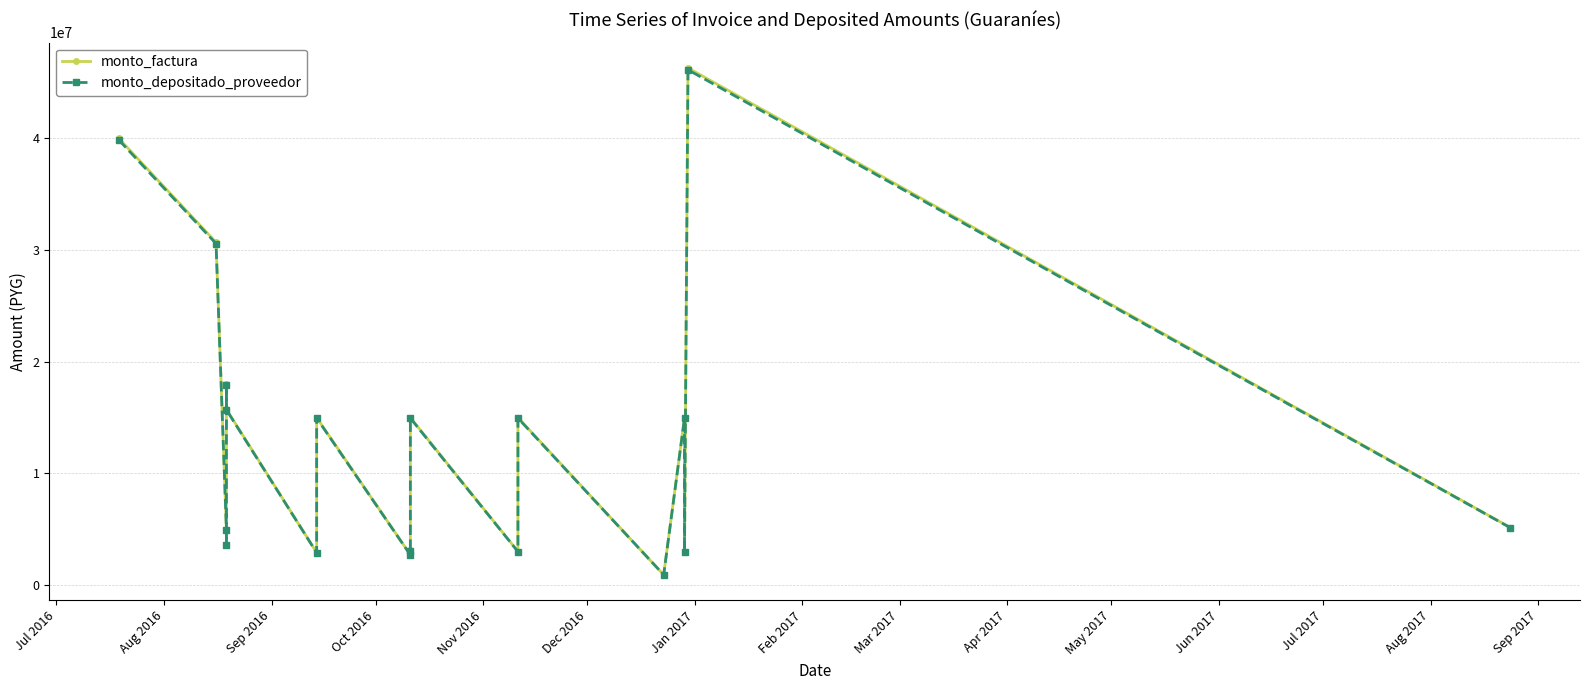

What is the difference between the maximum and minimum values in the monto_depositado_proveedor series?

45236304